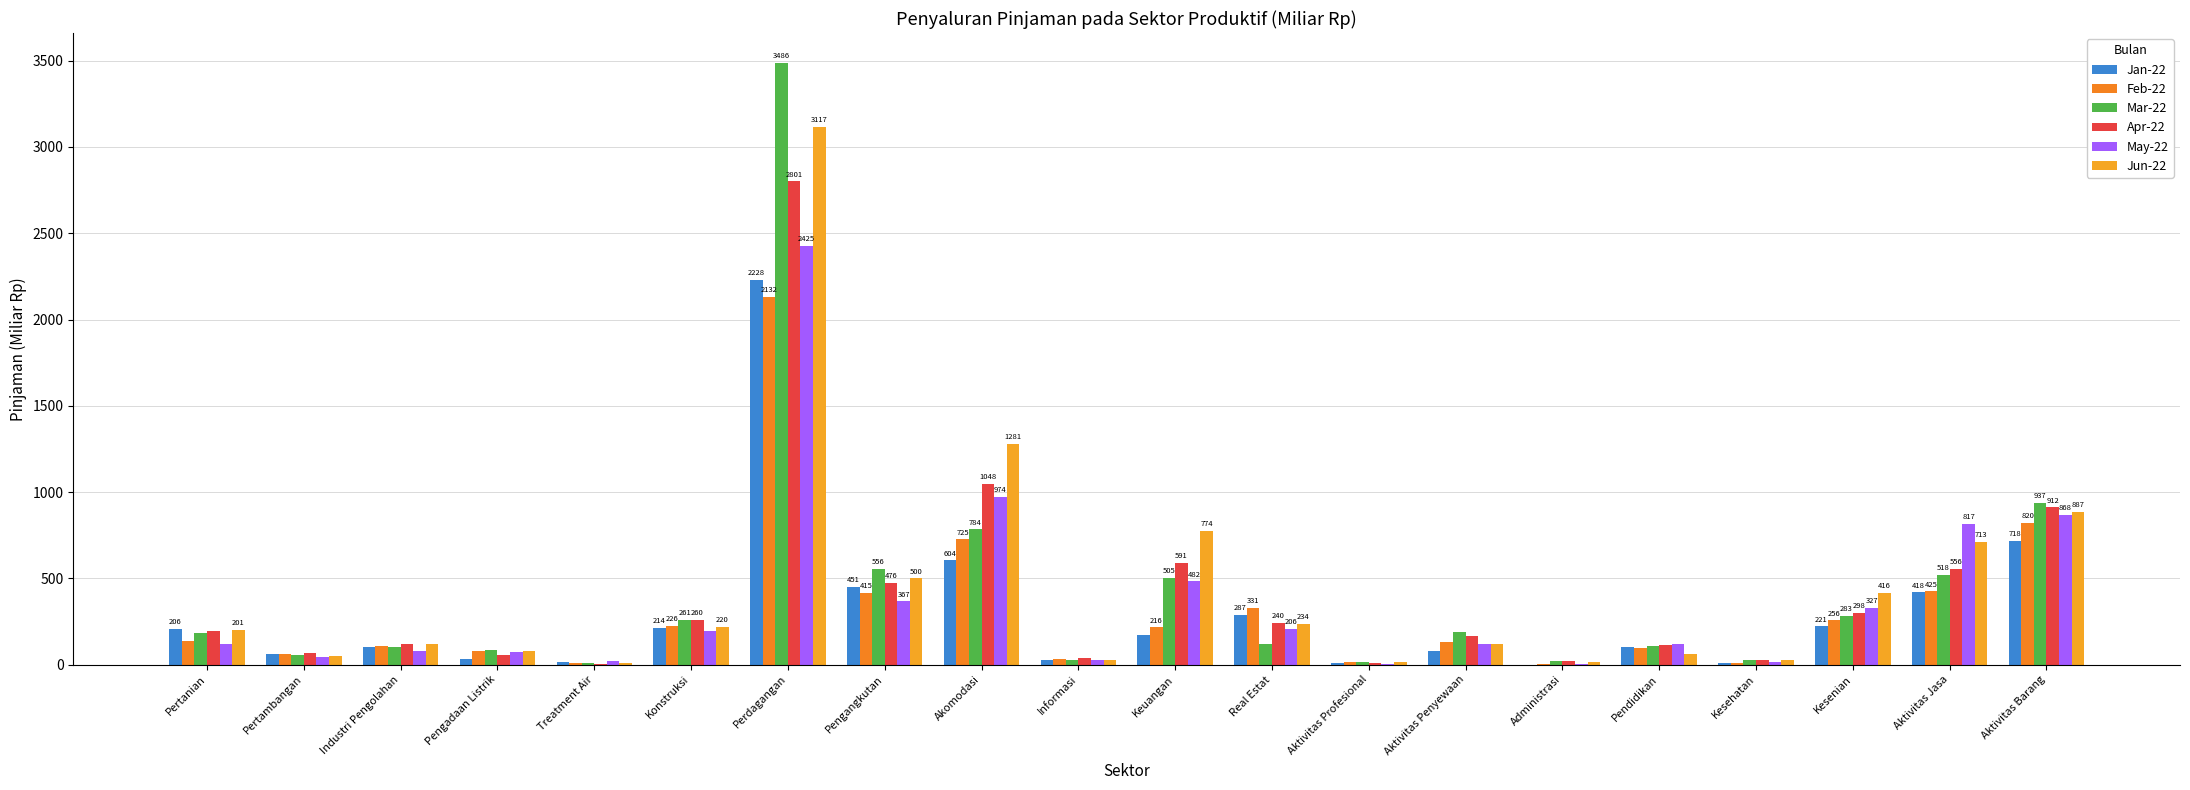

How many groups of bars are there?

20